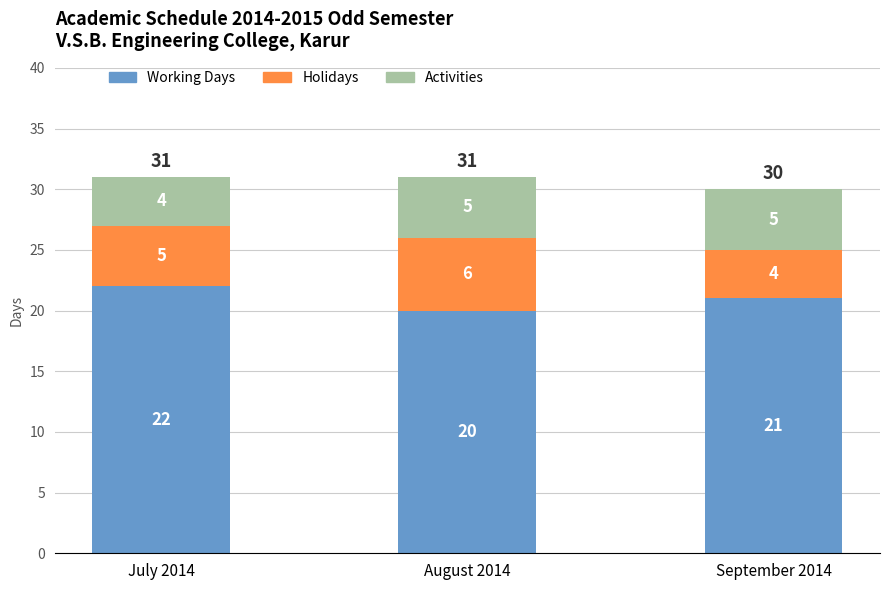

Where does the Working Days series first go above 21?

July 2014